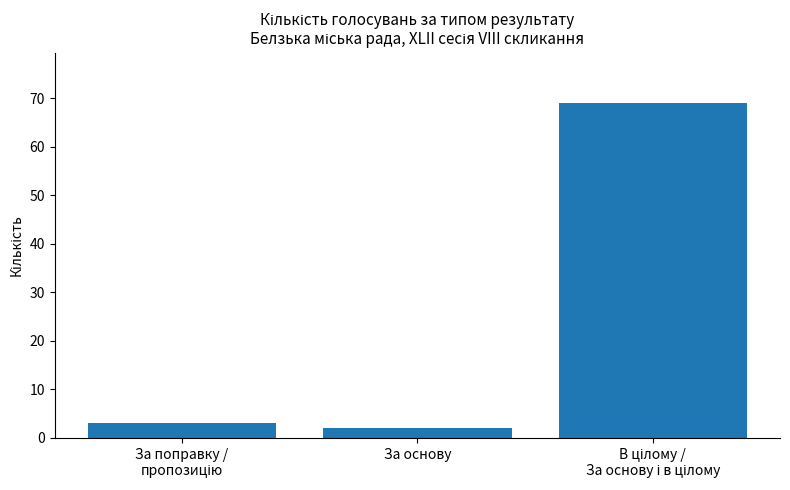

What is the value of the 1st bar from the left?

3